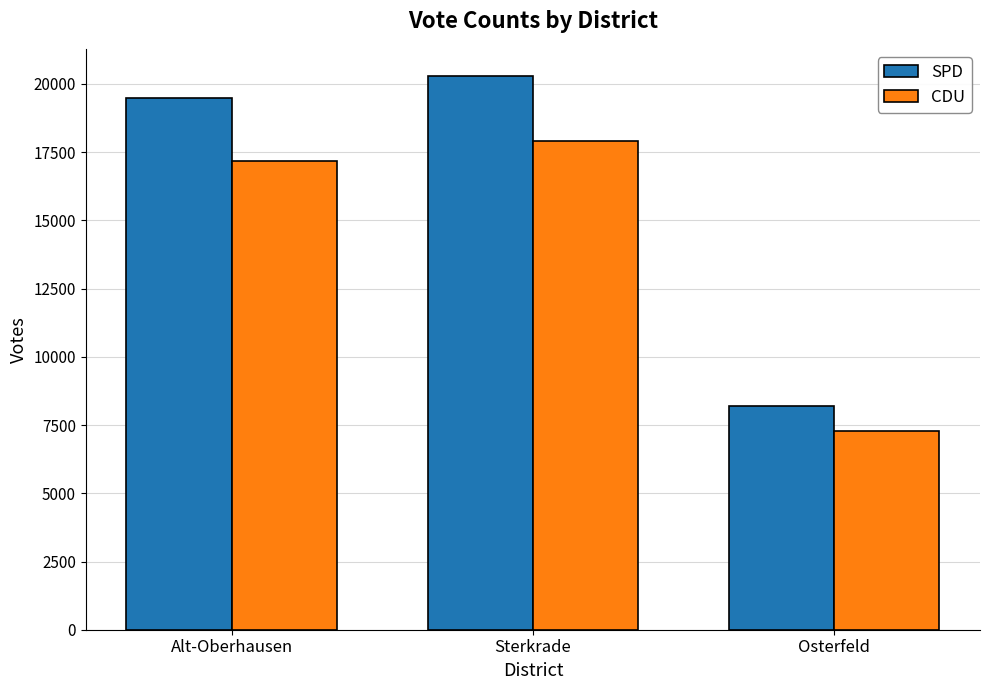

What is the average value of the CDU series?

14116